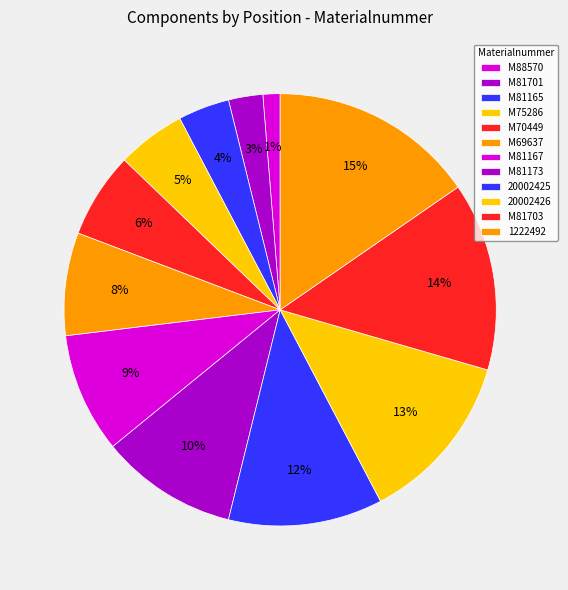

Is it true that M70449 is 1% of the pie?

False